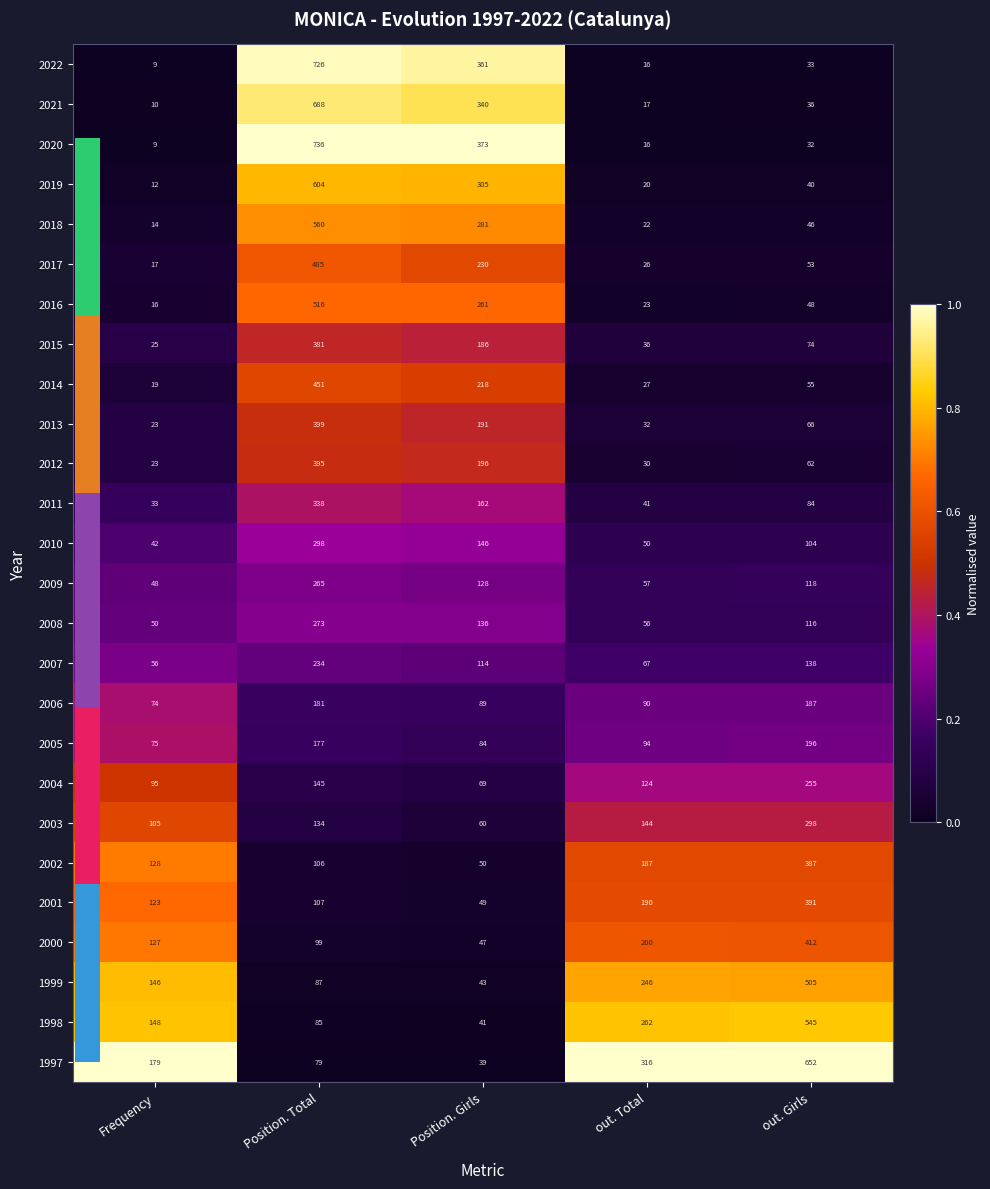

Which series has the widest spread of values?

2020